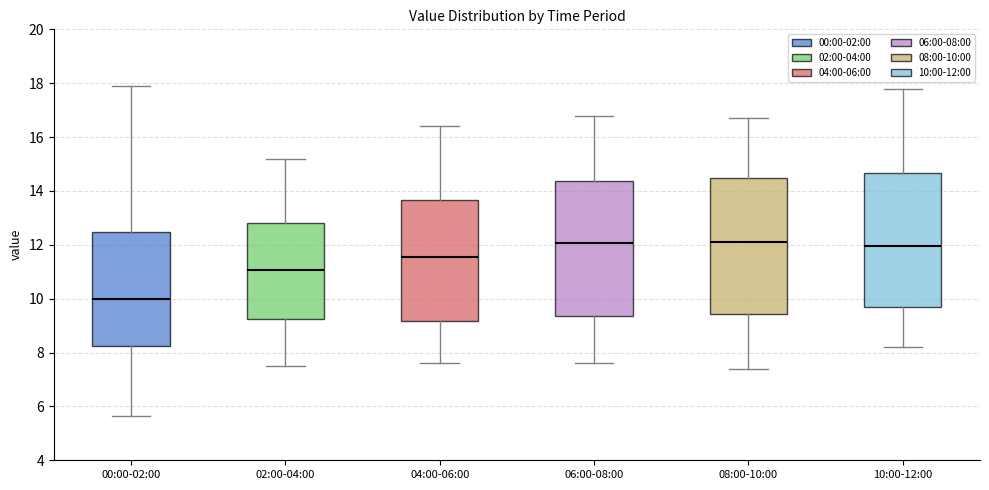

Reading left to right, read every box against the y-axis: the position of its median line, the range the box covers, and the ends of its whiskers. The values are not printed on the chart, so give them approximately, as read against the axis.

00:00-02:00: median 10.0, box 8.2 to 12.4, whiskers 5.6 to 18.0
02:00-04:00: median 11.0, box 9.2 to 12.8, whiskers 7.6 to 15.2
04:00-06:00: median 11.6, box 9.2 to 13.6, whiskers 7.6 to 16.4
06:00-08:00: median 12.0, box 9.4 to 14.4, whiskers 7.6 to 16.8
08:00-10:00: median 12.2, box 9.4 to 14.4, whiskers 7.4 to 16.8
10:00-12:00: median 12.0, box 9.6 to 14.6, whiskers 8.2 to 17.8